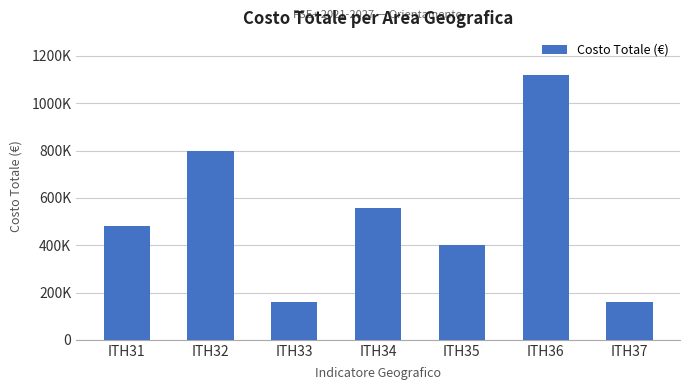

At which category does the chart reach its minimum across all series?

ITH37